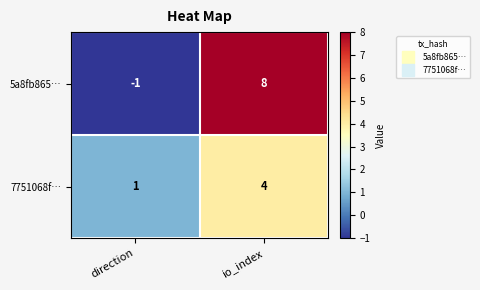

The 7751068f… series shows 1 at direction. True or false?

True